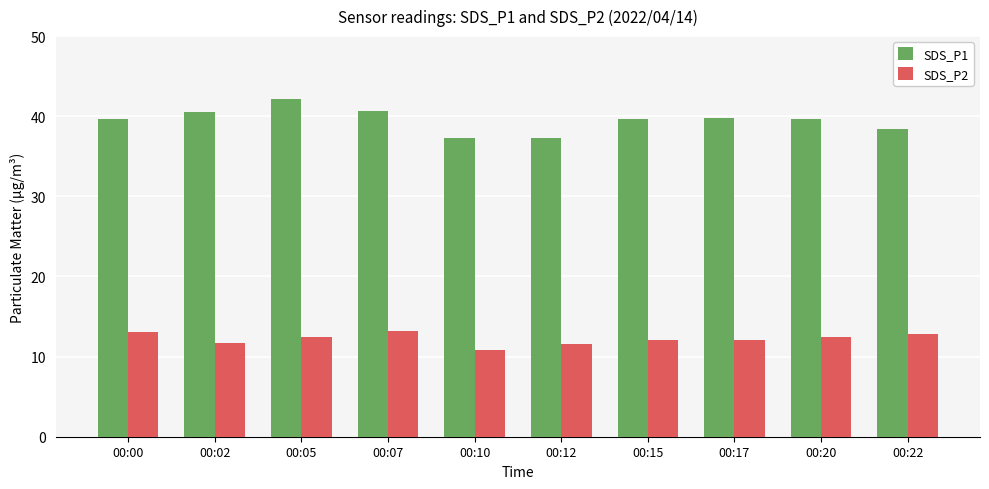

What is the approximate value of SDS_P1 at 00:07?

40.6